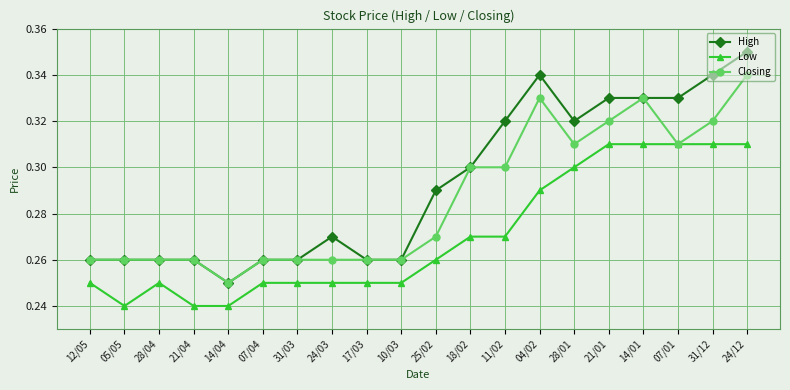

What is the difference between the maximum and minimum values in the High series?

0.1